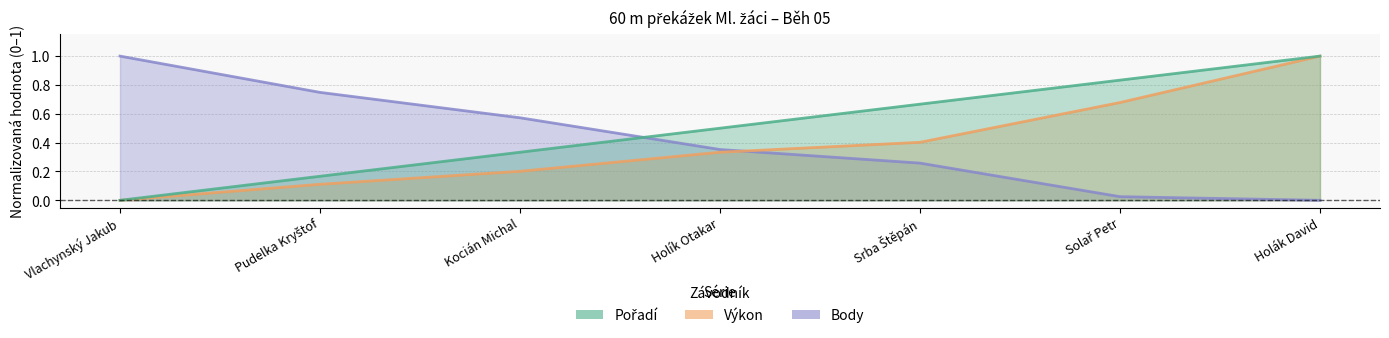

Reading left to right, what are all the values shown in this chart?

Pořadí: 0.0	0.2	0.3	0.5	0.7	0.8	1.0
Výkon: 0.0	0.1	0.2	0.3	0.4	0.7	1.0
Body: 1.0	0.7	0.6	0.4	0.3	0.0	0.0